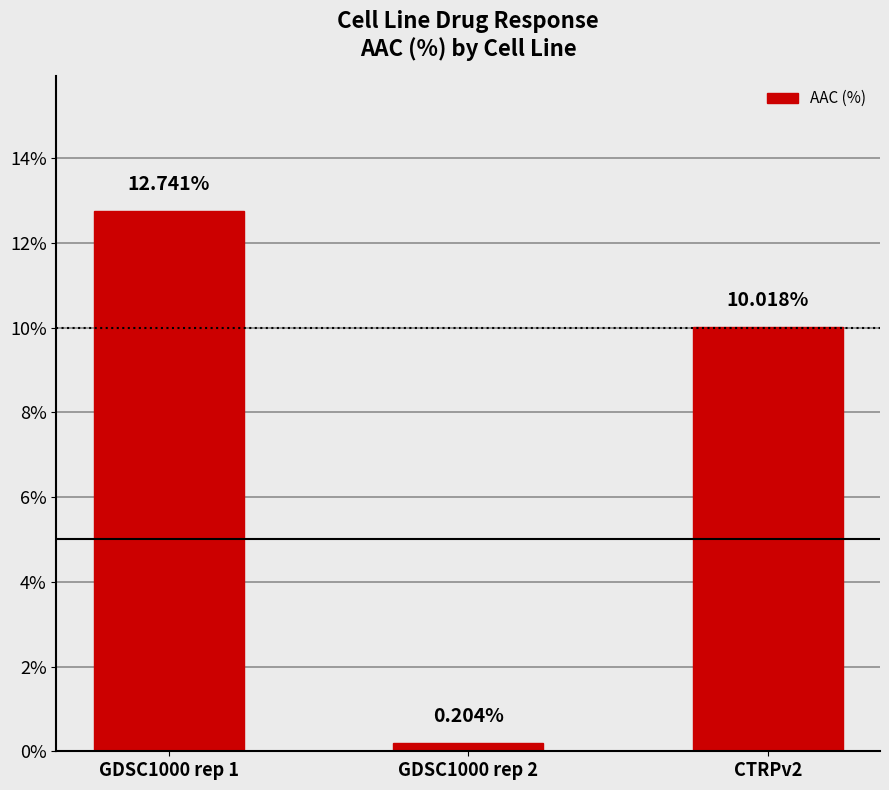

Which has a higher value, GDSC1000 rep 1 or GDSC1000 rep 2?

GDSC1000 rep 1